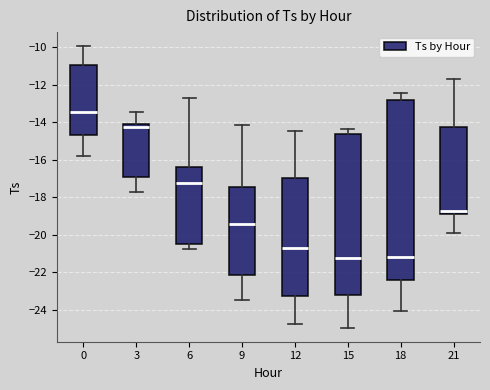

Reading left to right, read every box against the y-axis: the position of its median line, the range the box covers, and the ends of its whiskers. The values are not printed on the chart, so give them approximately, as read against the axis.

0: median -13.4, box -14.6 to -11.0, whiskers -15.8 to -10.0
3: median -14.2 (just below the box's upper edge), box -17.0 to -14.2, whiskers -17.8 to -13.4
6: median -17.2, box -20.4 to -16.4, whiskers -20.8 to -12.6
9: median -19.4, box -22.2 to -17.4, whiskers -23.4 to -14.2
12: median -20.8, box -23.2 to -17.0, whiskers -24.8 to -14.4
15: median -21.2, box -23.2 to -14.6, whiskers -25.0 to -14.4
18: median -21.2, box -22.4 to -12.8, whiskers -24.0 to -12.4
21: median -18.8, box -19.0 to -14.2, whiskers -20.0 to -11.6